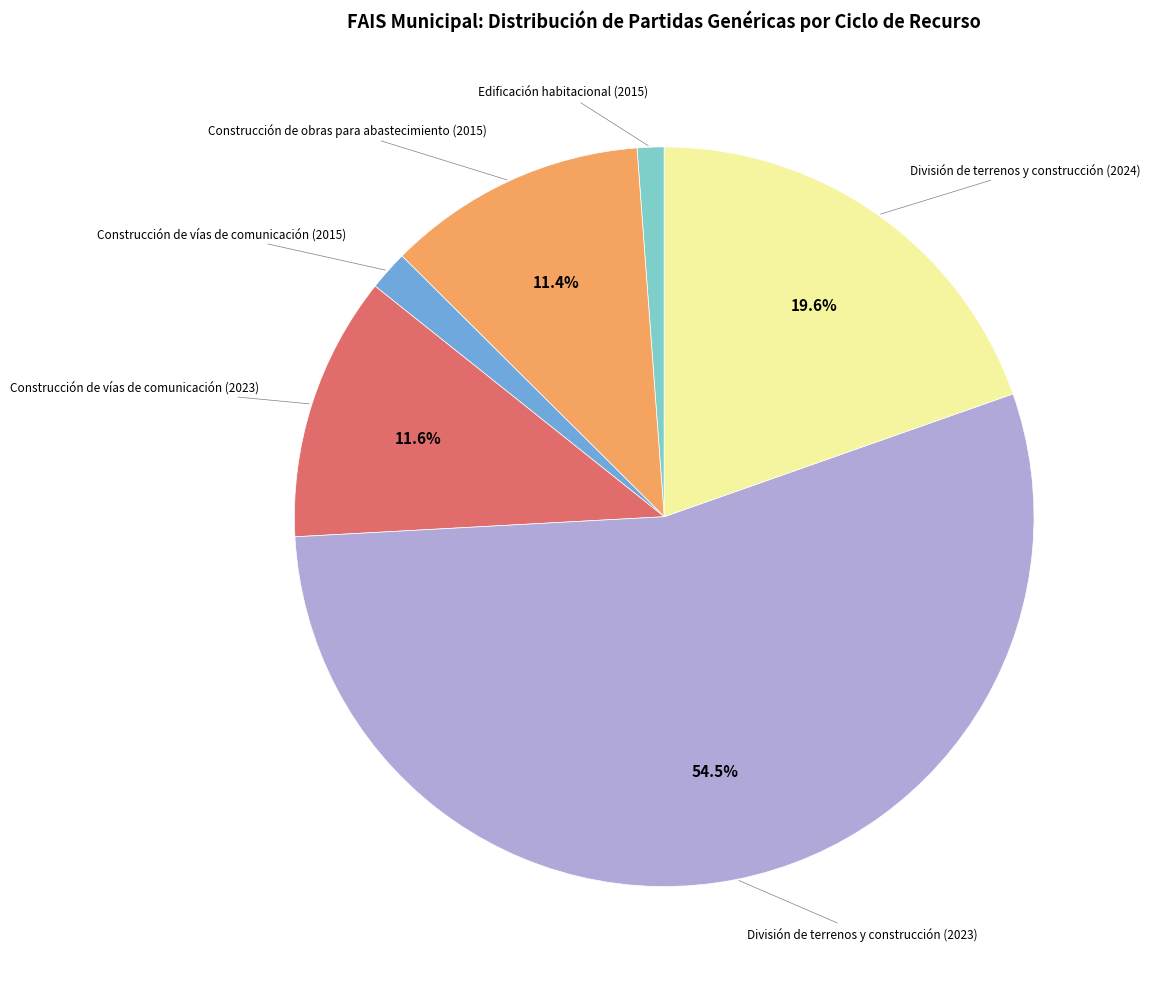

Does any single category account for the majority?

Yes